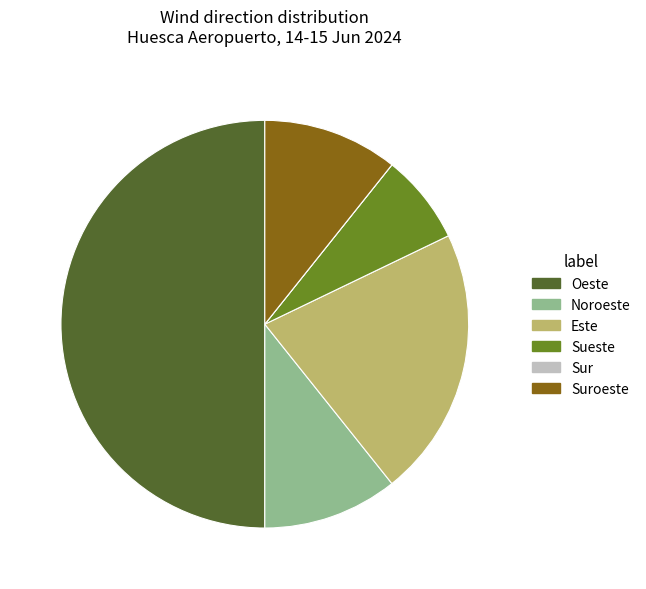

Which slice is the largest?

Oeste